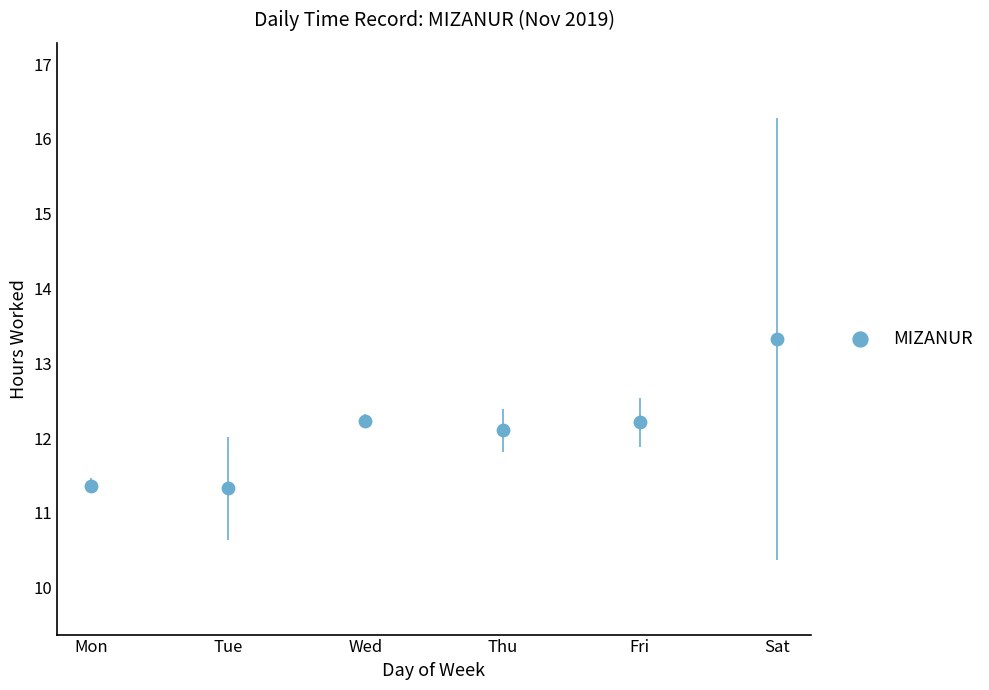

What Y value in the scatter plot is closest to 12?

12.1